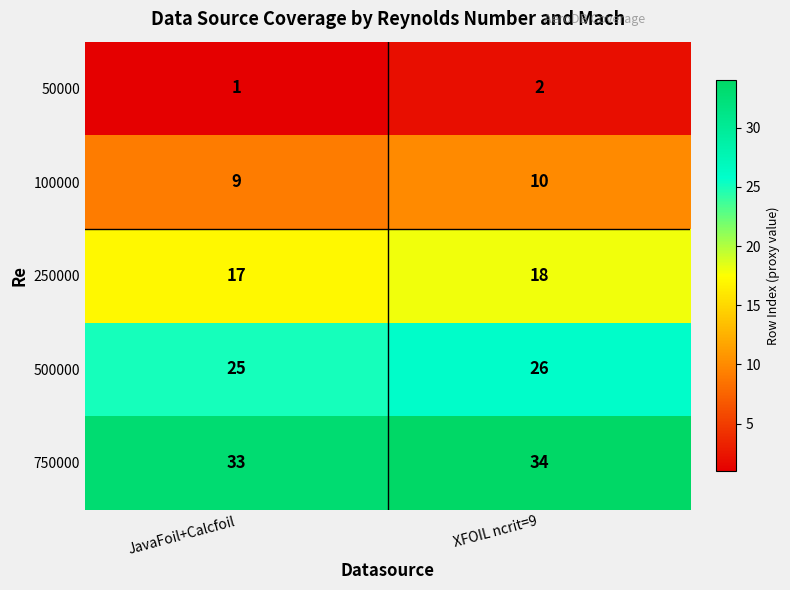

What is the total value across all series at JavaFoil+Calcfoil?

85